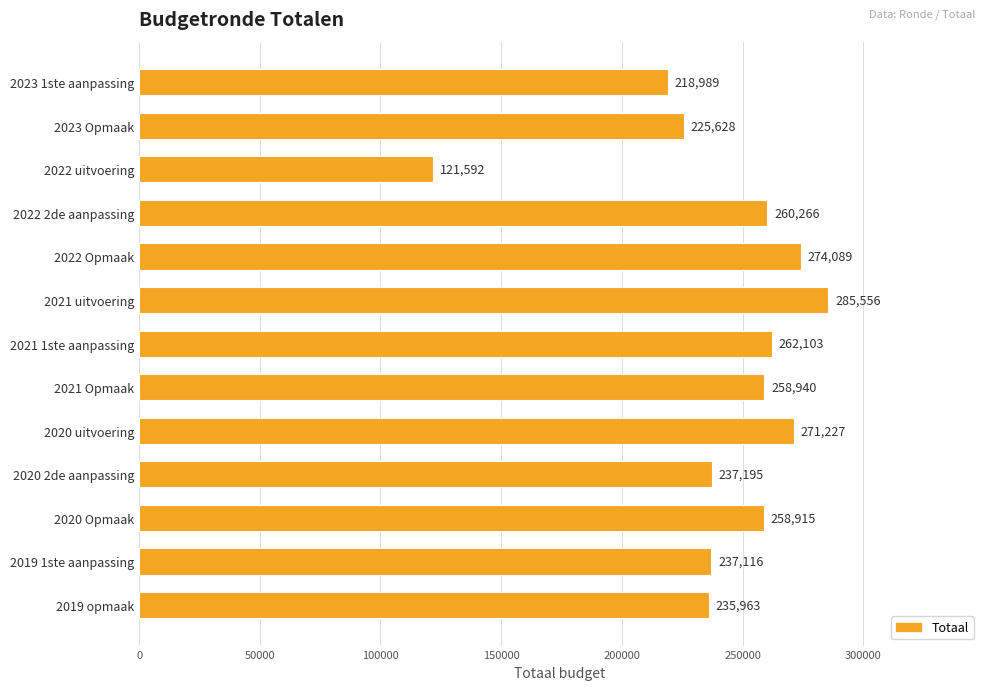

What is the maximum value shown in the chart?

285556